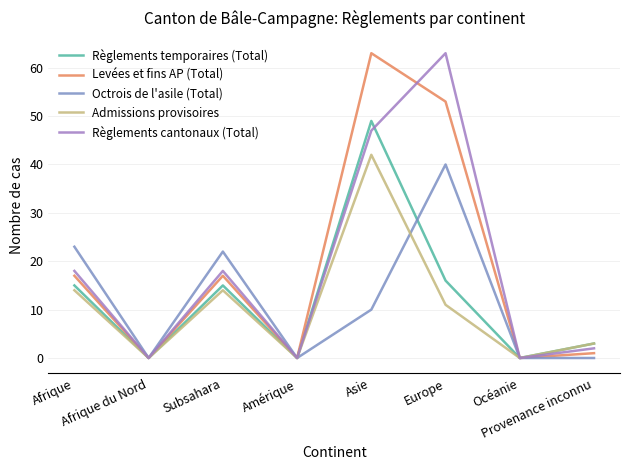

Which category has the highest value in the Admissions provisoires series?

Asie